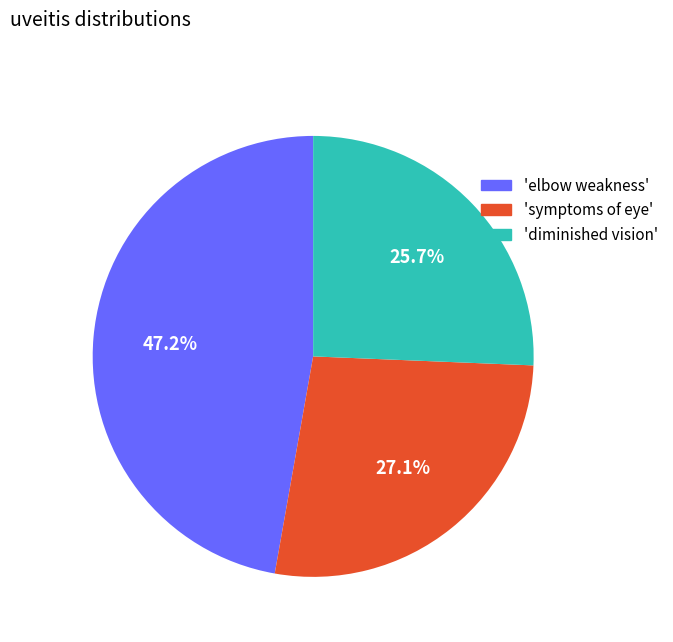

Is there a majority slice in this chart?

No